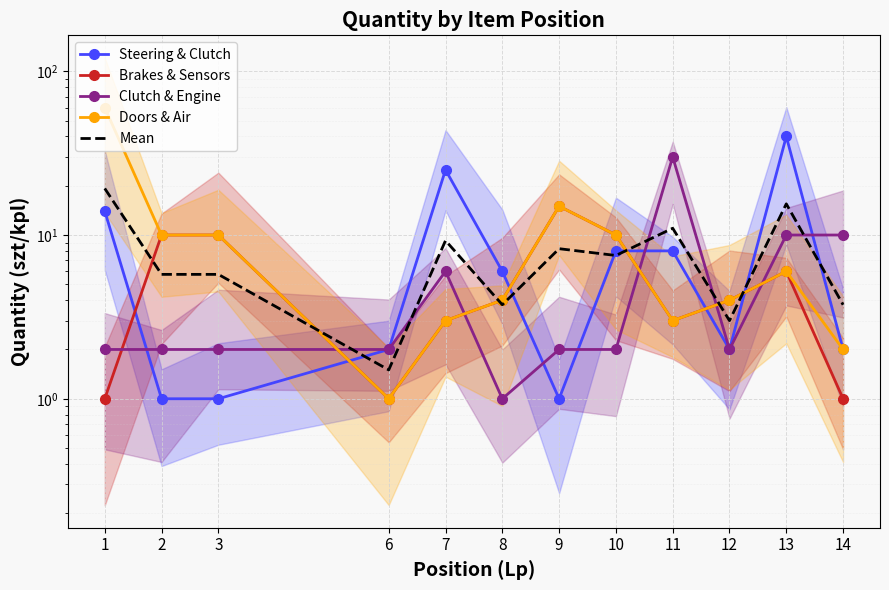

Where is Clutch & Engine nearest to the value 15?

13